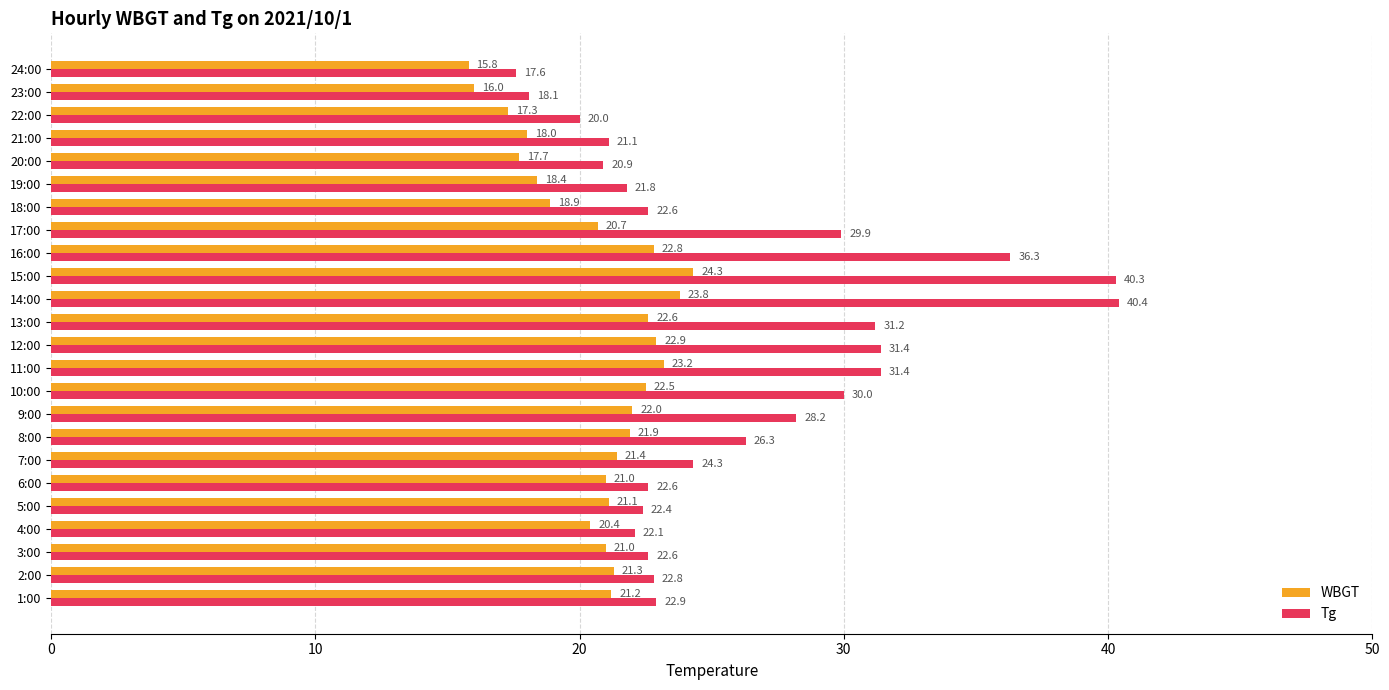

Which series has the largest range (max minus min)?

Tg